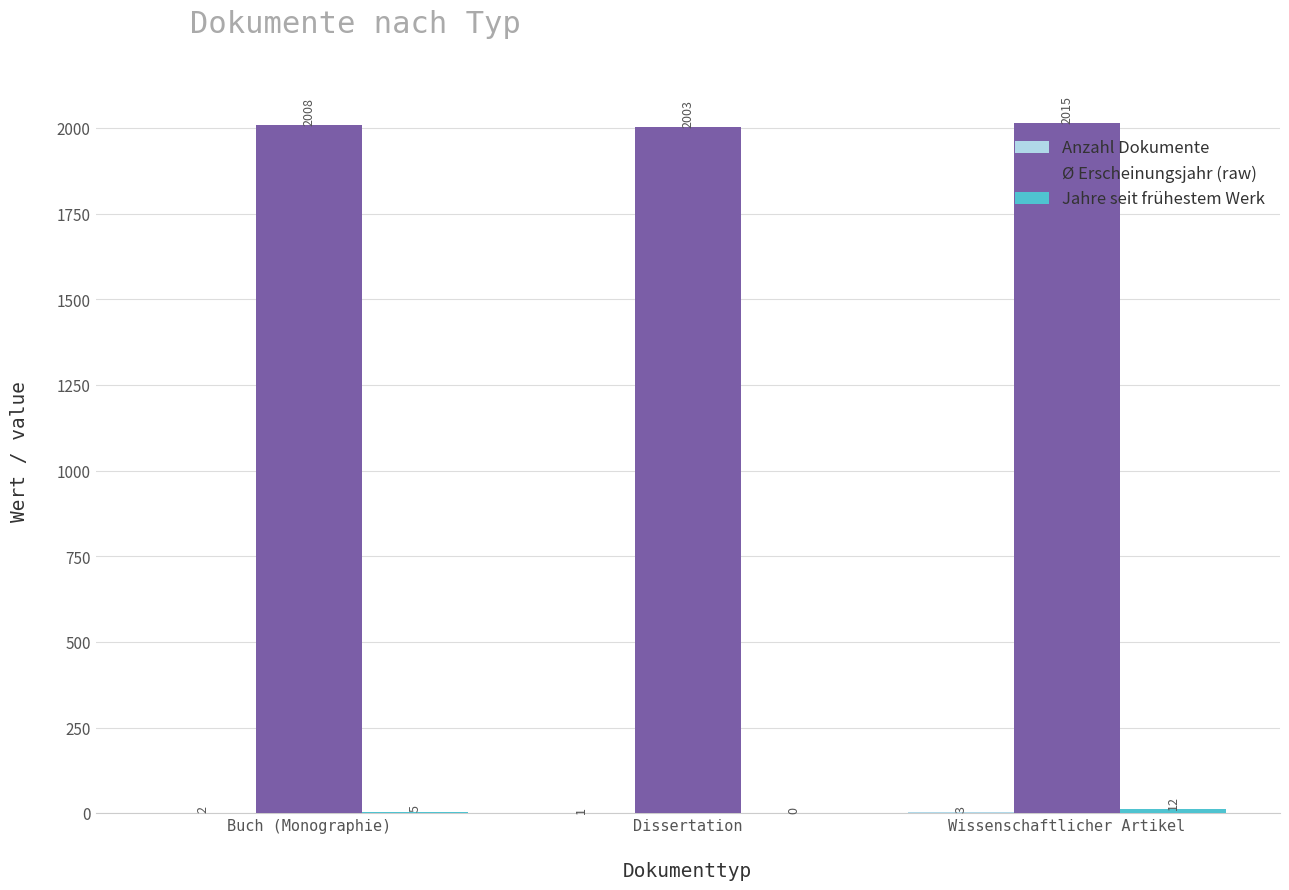

At which category does the chart reach its peak across all series?

Wissenschaftlicher Artikel